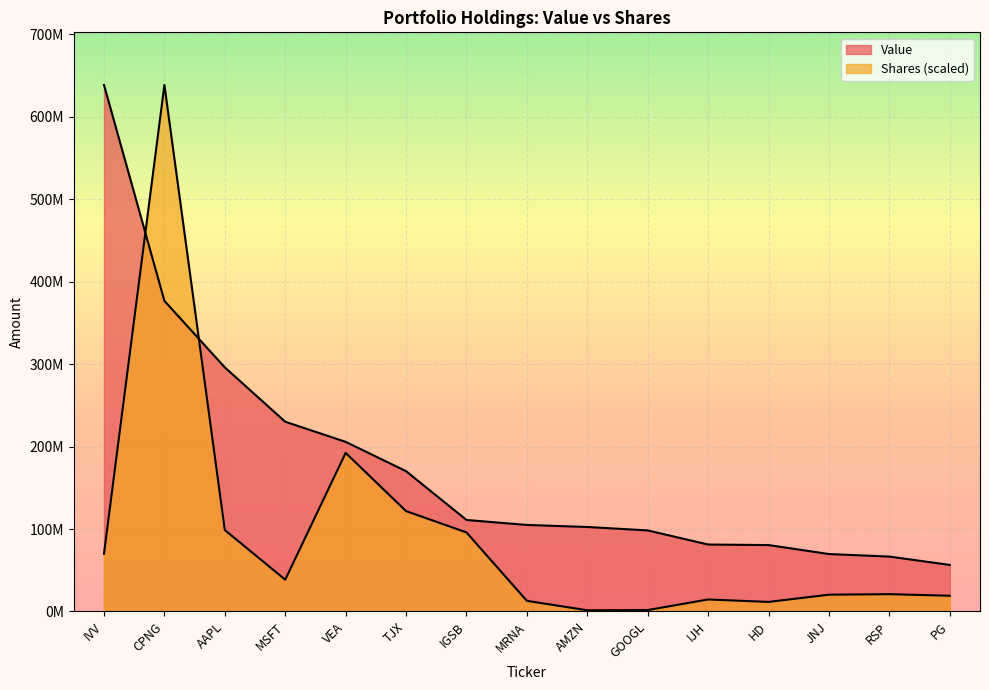

True or false: Shares or principal amount has a value of 69950481.1 at IVV.

True